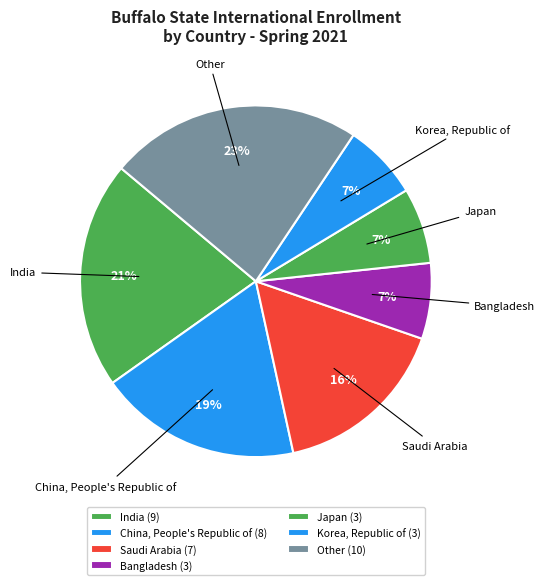

How many segments does this pie chart have?

7